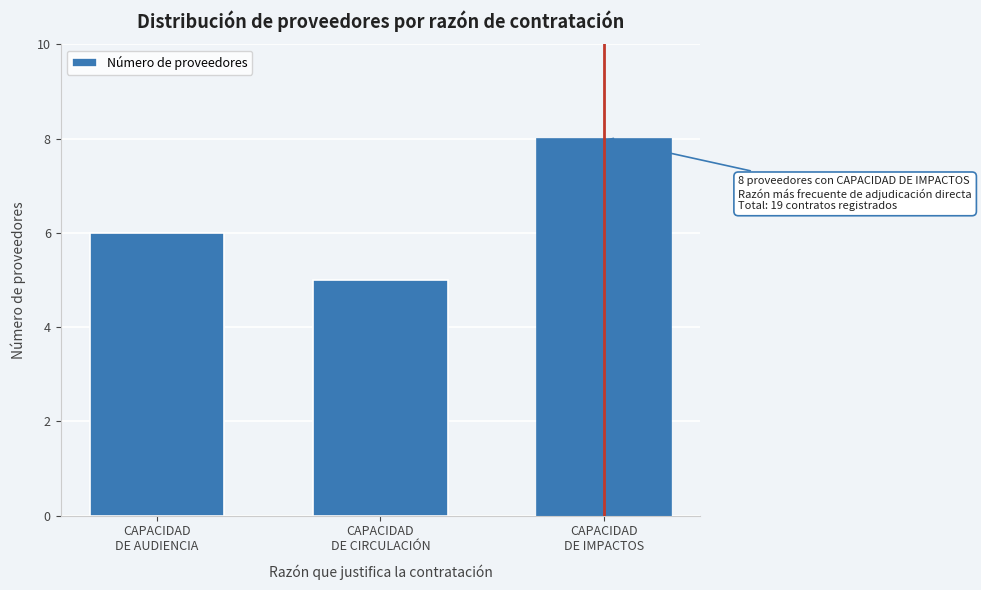

Reading left to right, extract all data points from this chart.

6	5	8